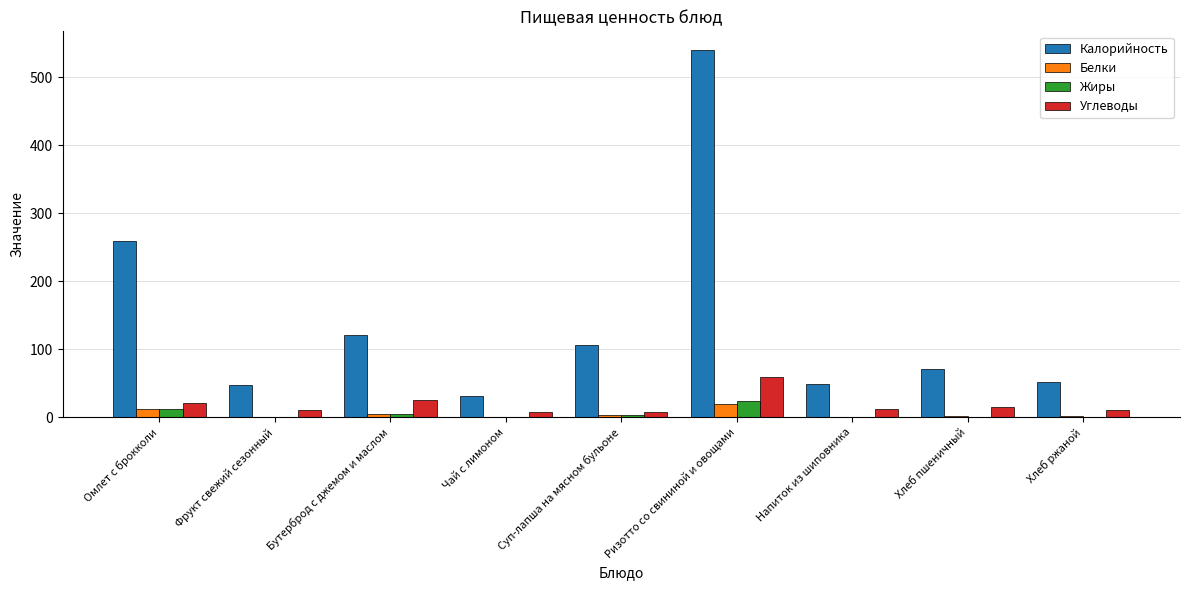

Between Бутерброд с джемом и маслом and Хлеб ржаной, which series saw the biggest shift?

Калорийность